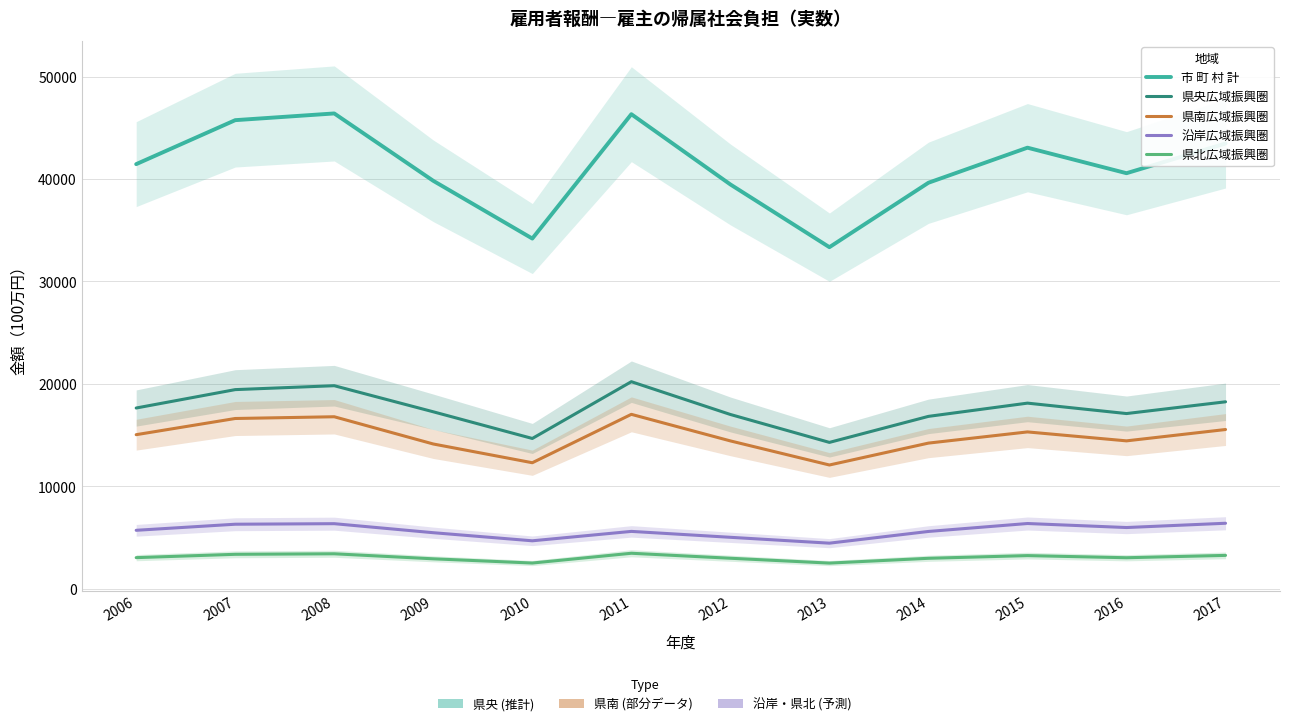

At which label does 県央広域振興圏 first exceed 17649?

2007